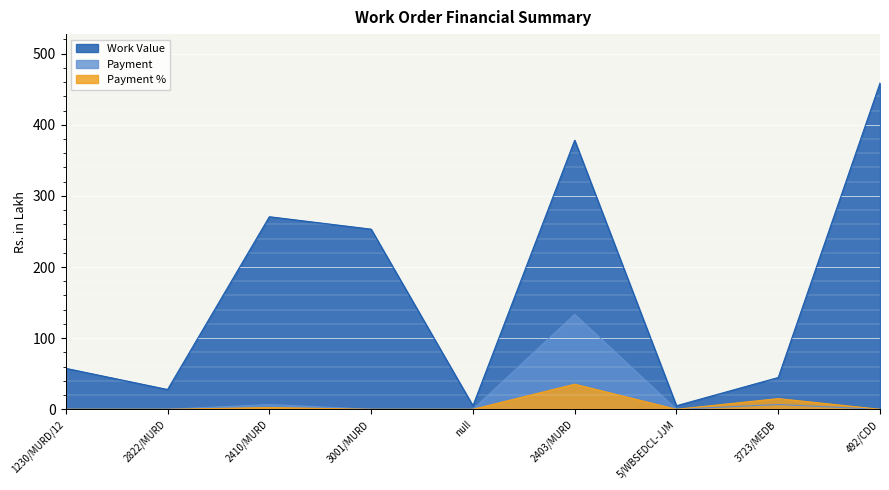

Rank the categories by Payment % value from highest to lowest.

2403/MURD, 3723/MEDB, 2410/MURD, 1230/MURD/12, 2822/MURD, 3001/MURD, null, 5/WBSEDCL-JJM, 492/CDD